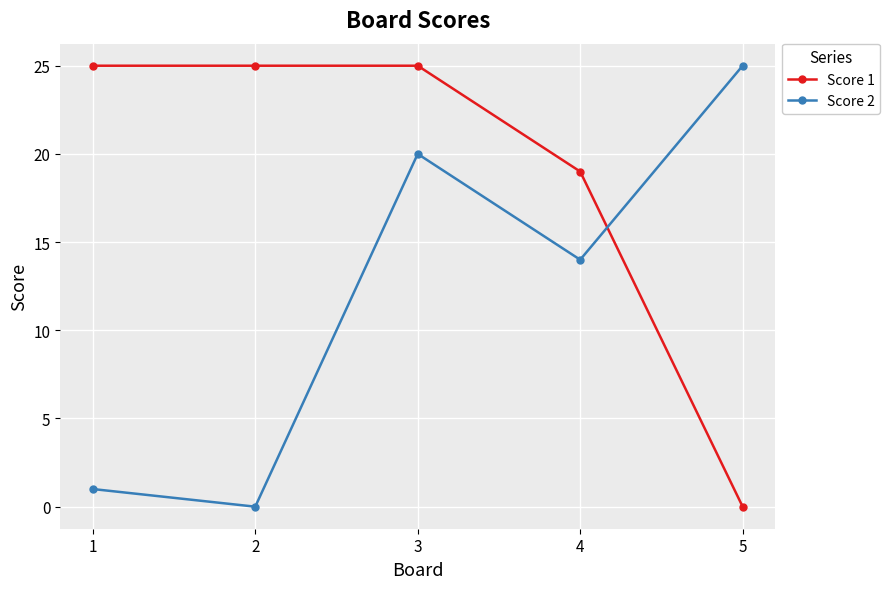

What is the value of the Score 2 point at the 3rd from the left?

20